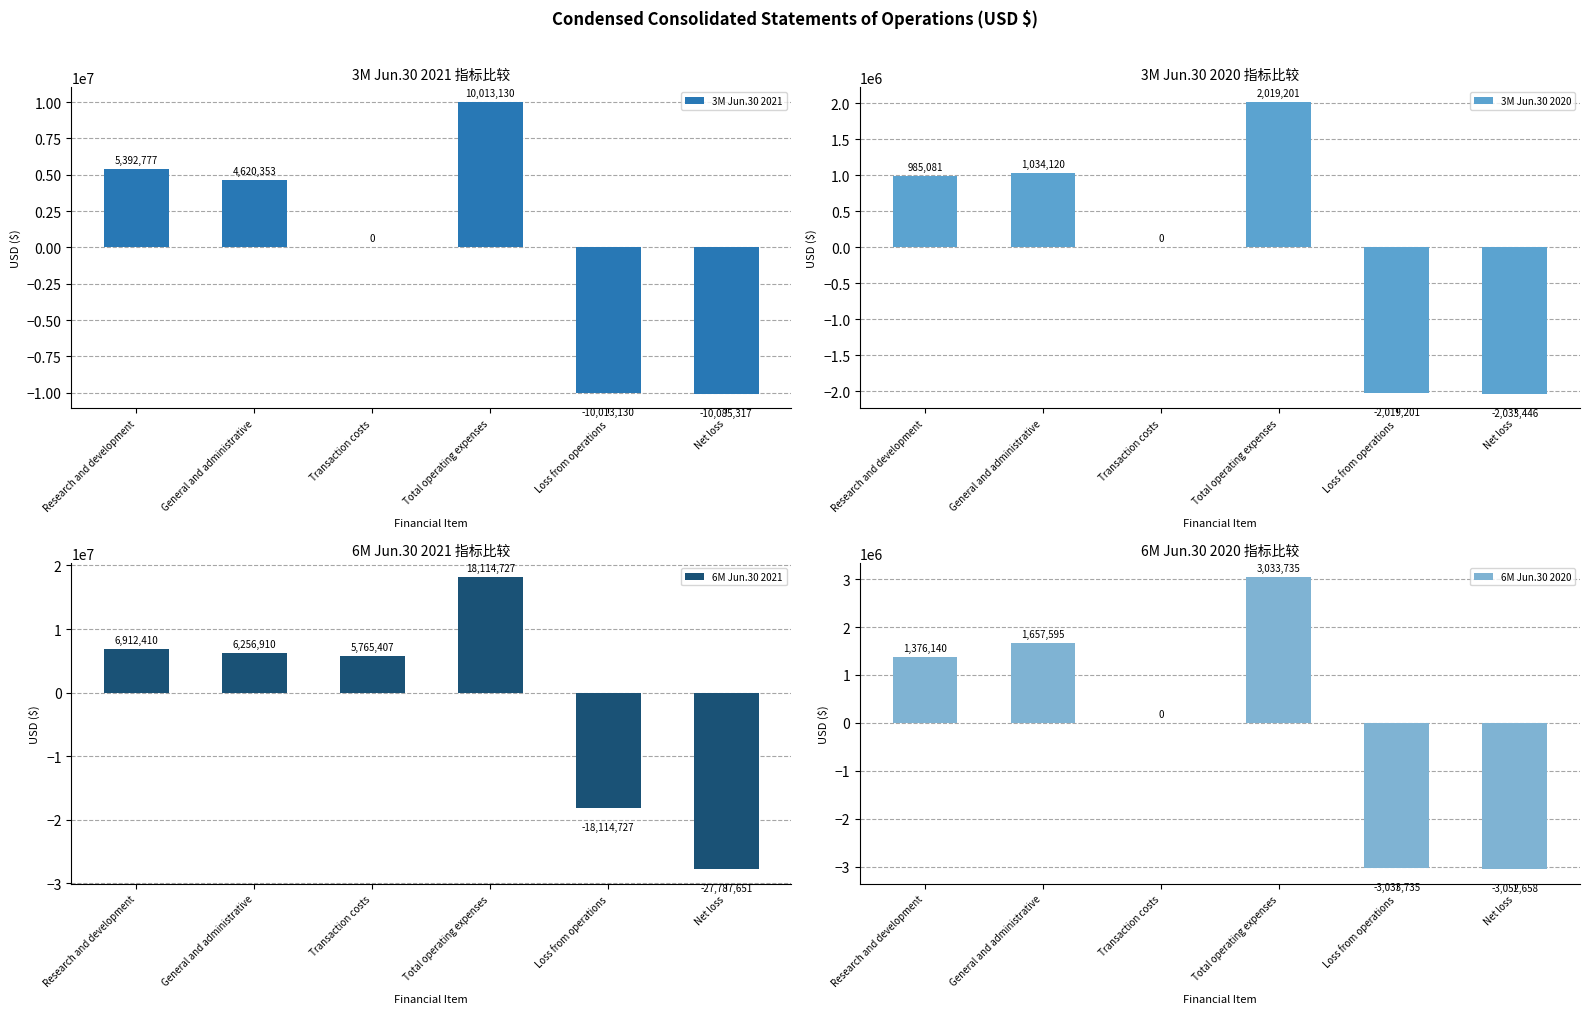

What is the total value across all series at Net loss?

-42959072